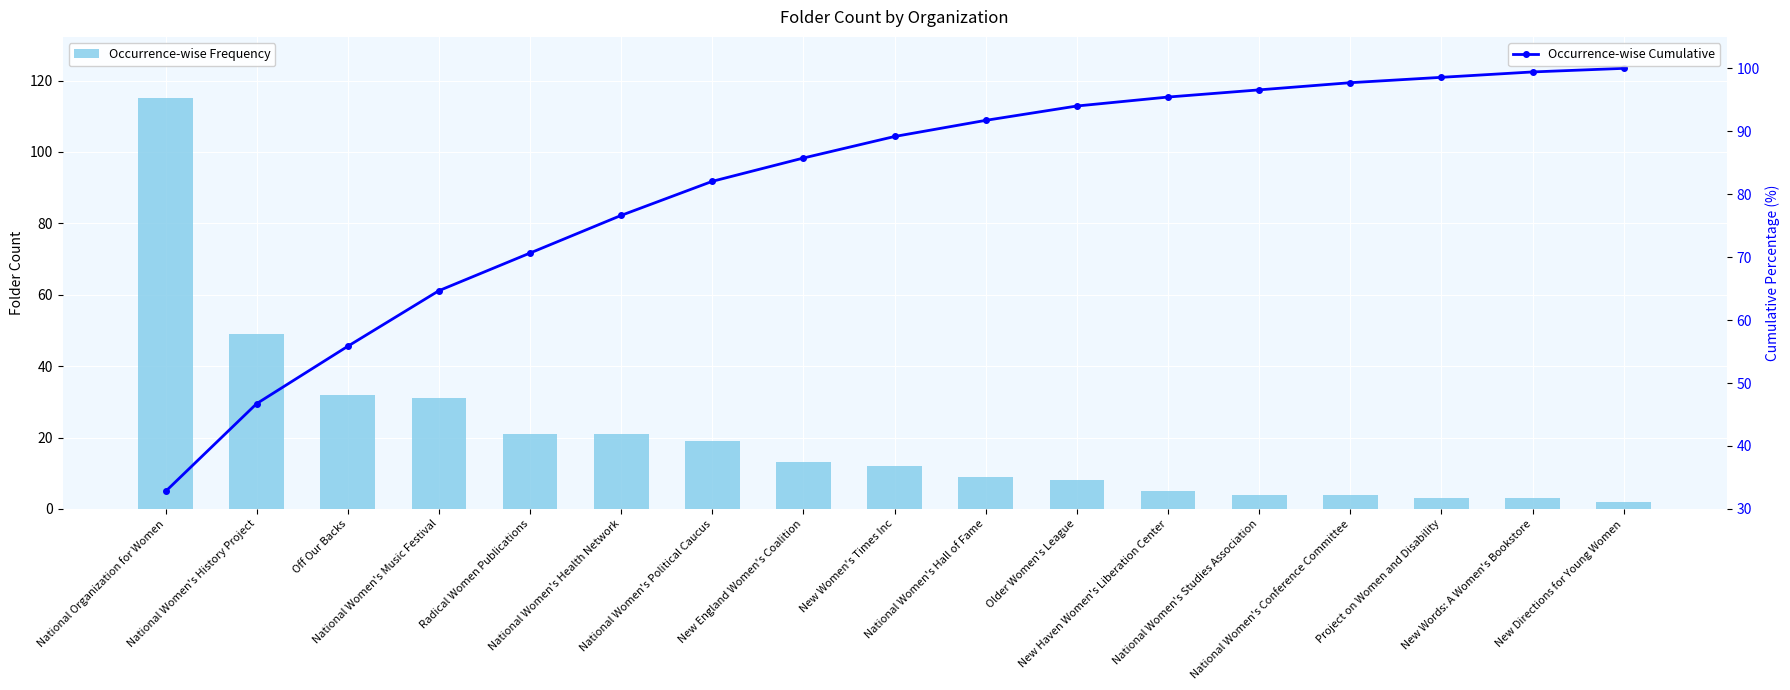

Reading left to right, extract all data points from this chart.

Occurrence-wise Frequency: National Organization for Women=115.0	National Women's History Project=49.0	Off Our Backs=32.0	National Women's Music Festival=31.0	Radical Women Publications=21.0	National Women's Health Network=21.0	National Women's Political Caucus=19.0	New England Women's Coalition=13.0	New Women's Times Inc=12.0	National Women's Hall of Fame=9.0	Older Women's League=8.0	New Haven Women's Liberation Center=5.0	National Women's Studies Association=4.0	National Women's Conference Committee=4.0	Project on Women and Disability=3.0	New Words: A Women's Bookstore=3.0	New Directions for Young Women=2.0
Occurrence-wise Cumulative: National Organization for Women=32.8	National Women's History Project=46.7	Off Our Backs=55.8	National Women's Music Festival=64.7	Radical Women Publications=70.7	National Women's Health Network=76.6	National Women's Political Caucus=82.1	New England Women's Coalition=85.8	New Women's Times Inc=89.2	National Women's Hall of Fame=91.7	Older Women's League=94.0	New Haven Women's Liberation Center=95.4	National Women's Studies Association=96.6	National Women's Conference Committee=97.7	Project on Women and Disability=98.6	New Words: A Women's Bookstore=99.4	New Directions for Young Women=100.0